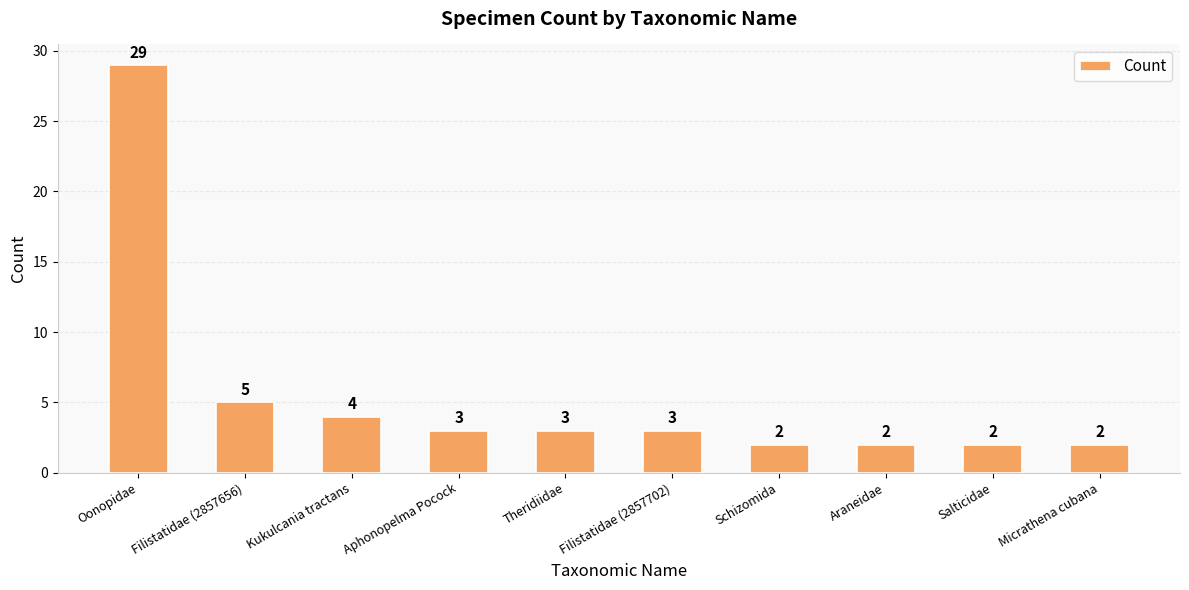

What is the change in value from Filistatidae (2857702) to Micrathena cubana?

-1